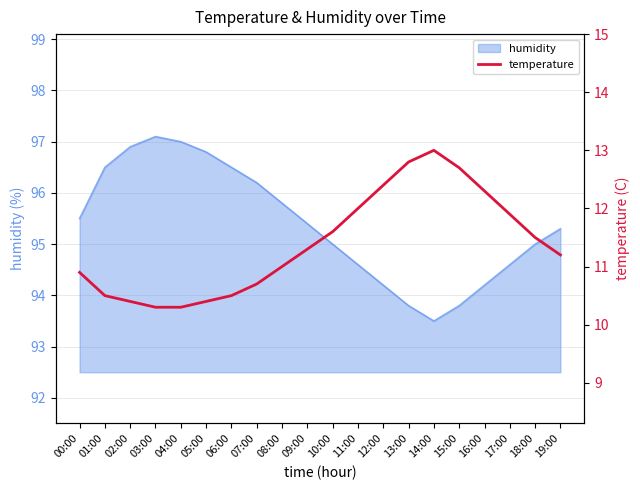

At which category does the chart reach its minimum across all series?

03:00